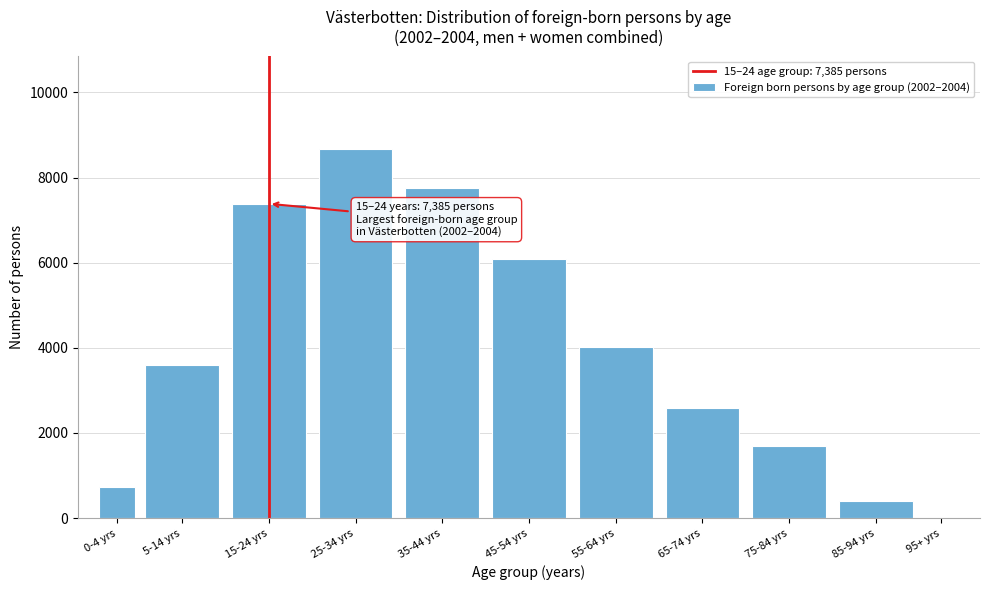

Reading left to right, list all the values displayed in this chart.

0-4 yrs=729	5-14 yrs=3609	15-24 yrs=7385	25-34 yrs=8676	35-44 yrs=7746	45-54 yrs=6098	55-64 yrs=4023	65-74 yrs=2585	75-84 yrs=1694	85-94 yrs=410	95+ yrs=4